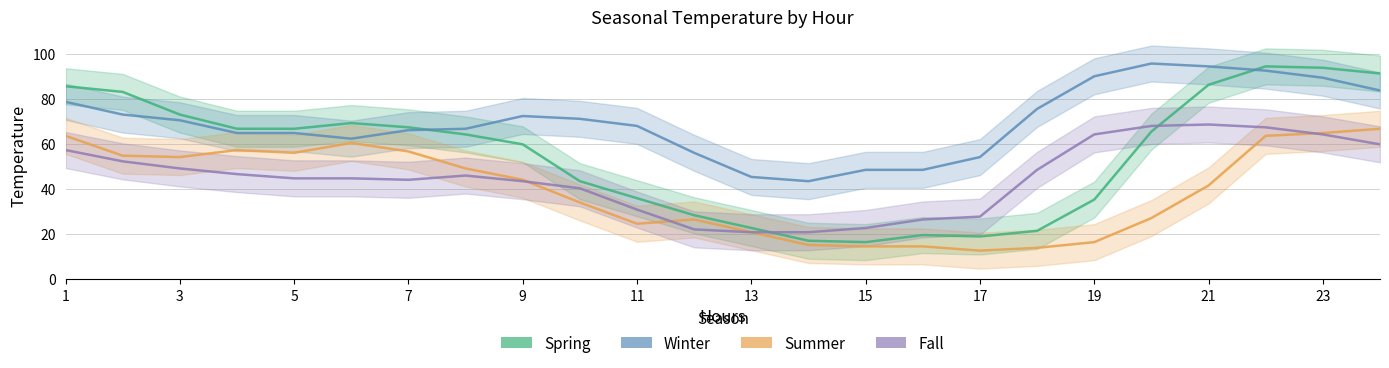

The Fall series shows 43.1 at 11. True or false?

False